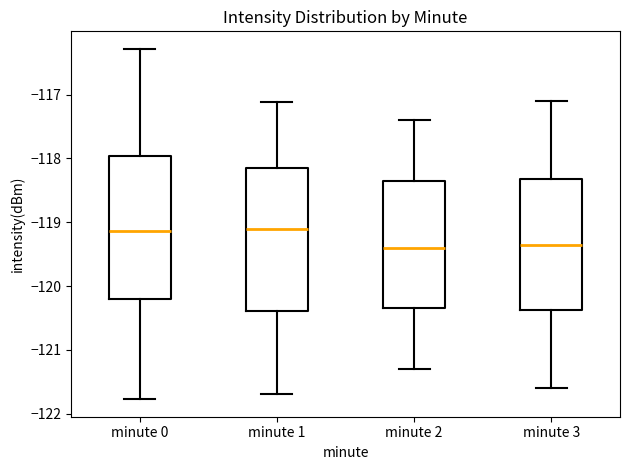

Reading left to right, transcribe this box plot: for each box, give where its median line is, the range the box spans, and where its two whiskers end, as read against the y-axis. The values are not printed on the chart, so give them approximately, as read against the axis.

minute 0: median -119.1, box -120.2 to -118.0, whiskers -121.8 to -116.3
minute 1: median -119.1, box -120.4 to -118.2, whiskers -121.7 to -117.1
minute 2: median -119.4, box -120.3 to -118.3, whiskers -121.3 to -117.4
minute 3: median -119.3, box -120.4 to -118.3, whiskers -121.6 to -117.1